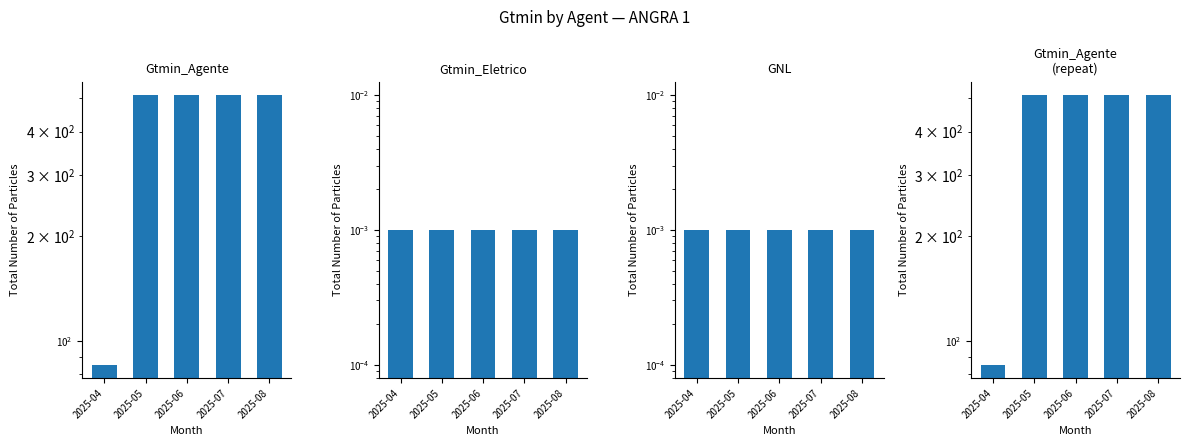

At which category is the sum across all series the highest?

2025-05